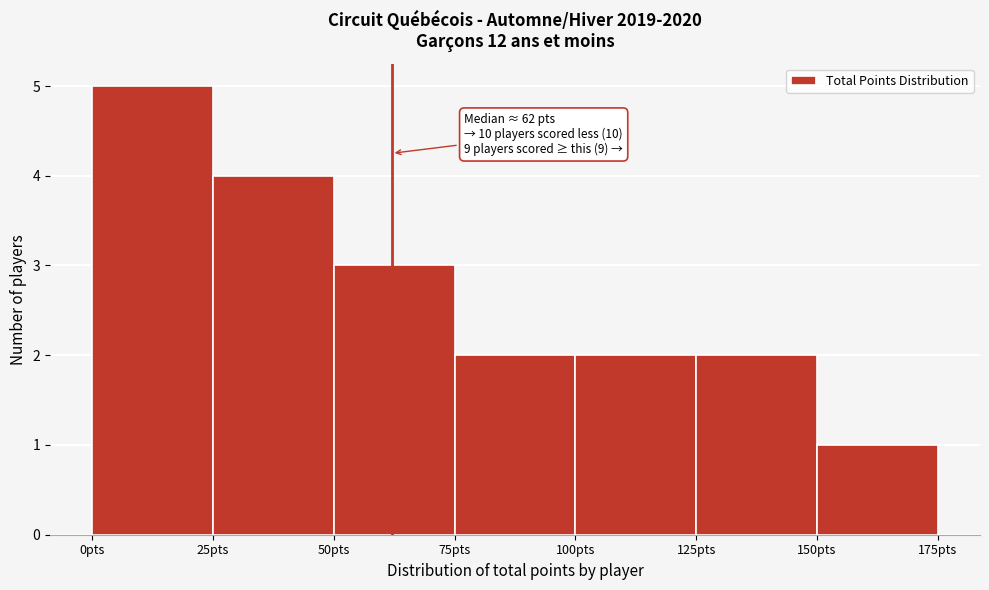

Which range on the x-axis has the tallest bar?

0 to 25